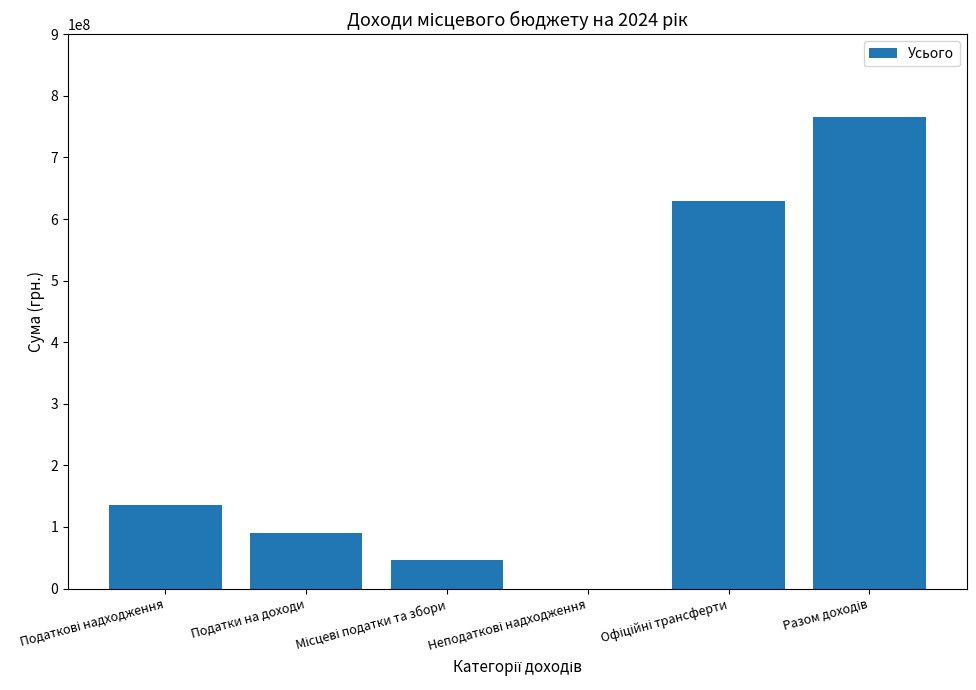

The value at Податки на доходи is 90000000. True or false?

True